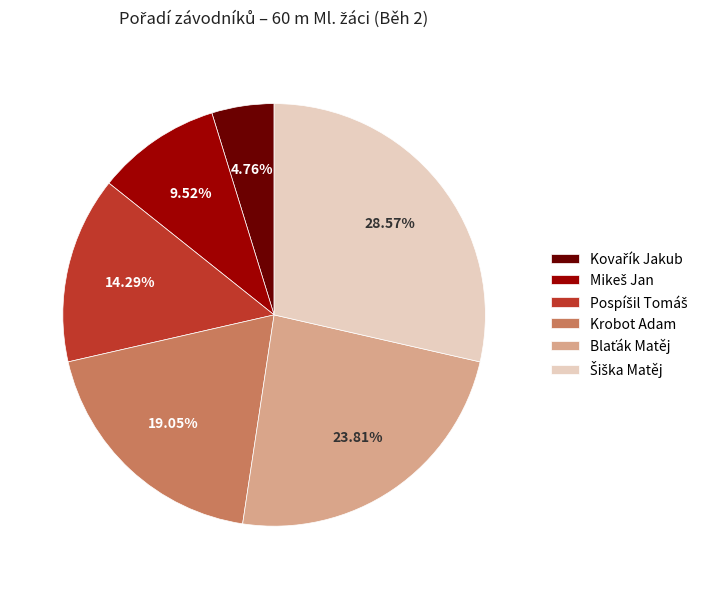

The Krobot Adam slice represents 14% of the pie. True or false?

False